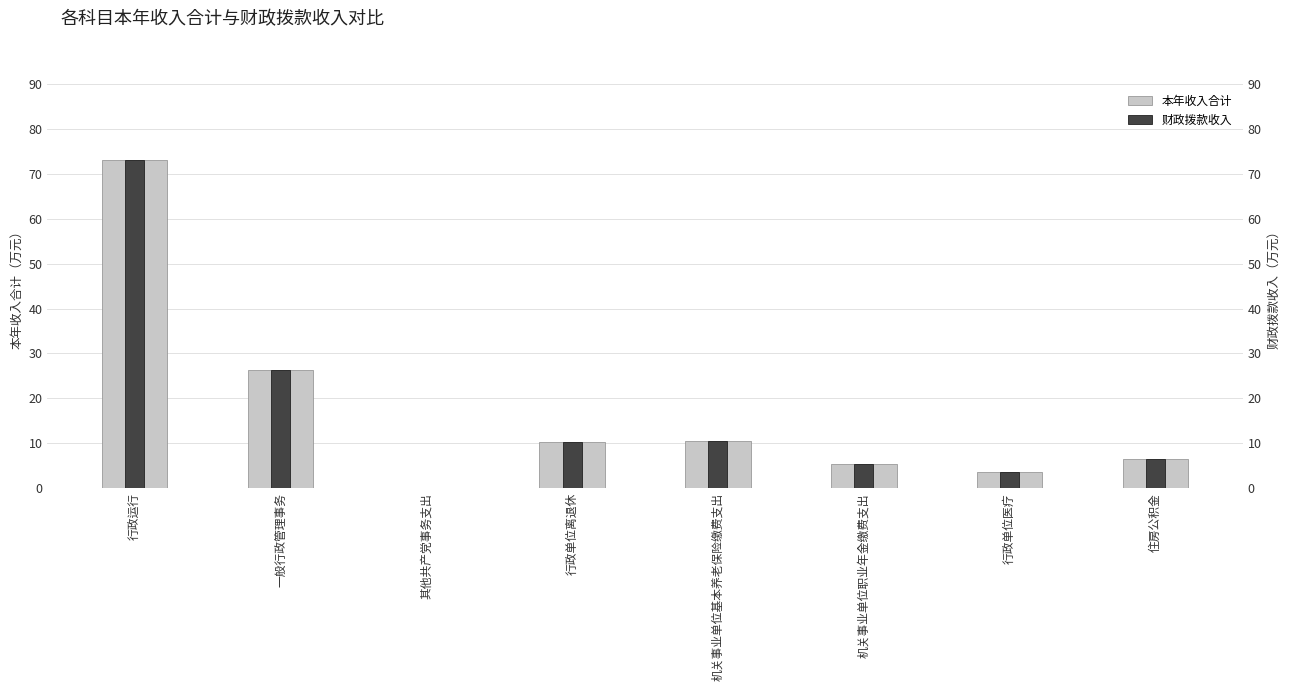

Which series changed the most between 行政运行 and 其他共产党事务支出?

本年收入合计